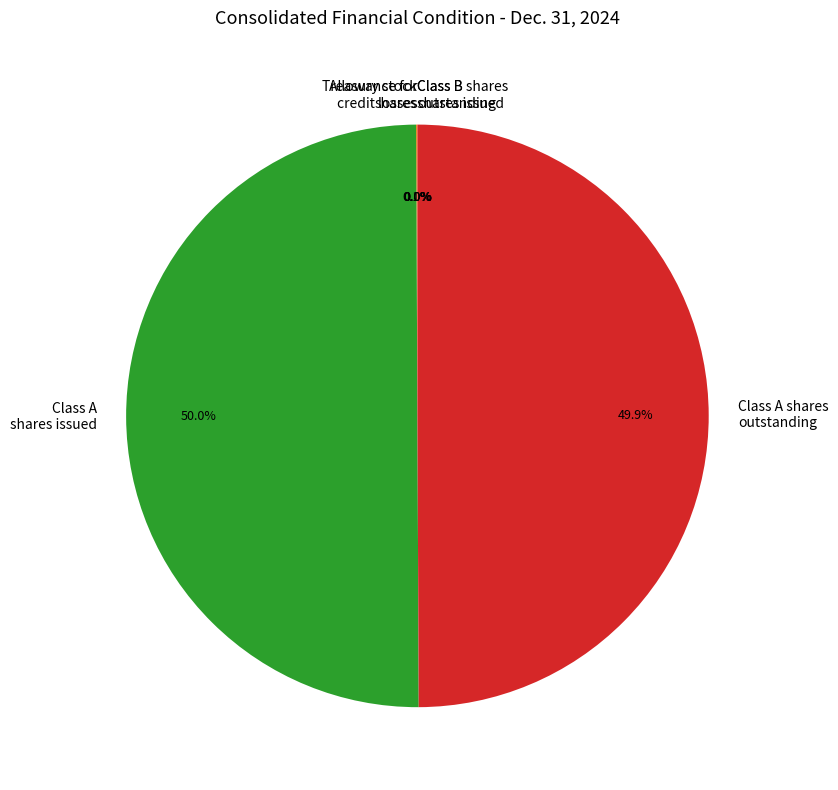

What percentage is NOT represented by Class A shares issued?

50.0%